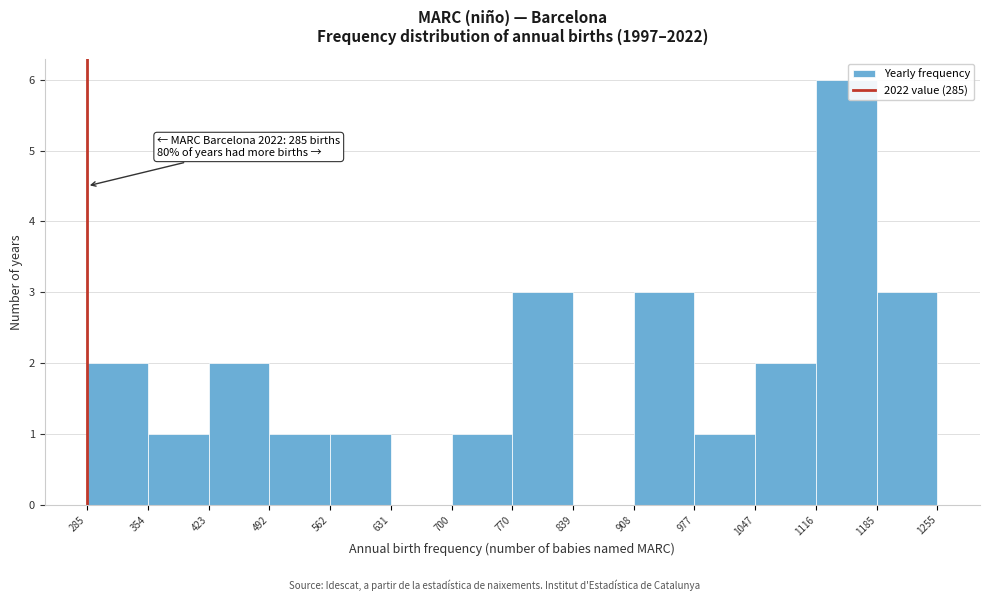

Which range on the x-axis has the tallest bar?

1116 to 1185